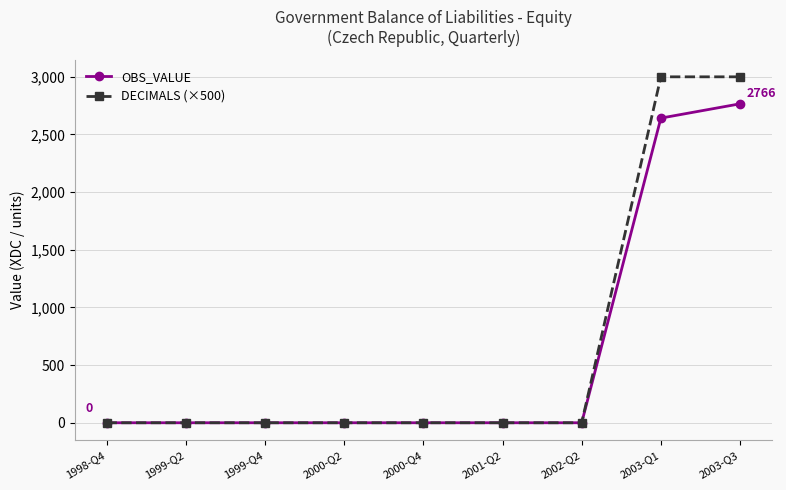

At which category is the sum across all series the highest?

2003-Q3